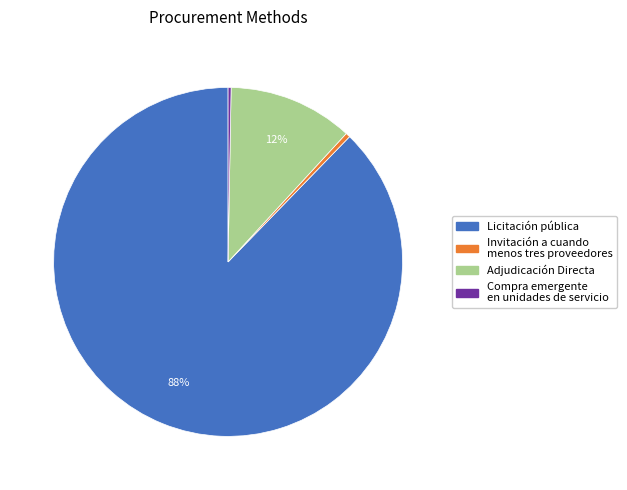

Is there any slice that represents more than half of the pie?

Yes